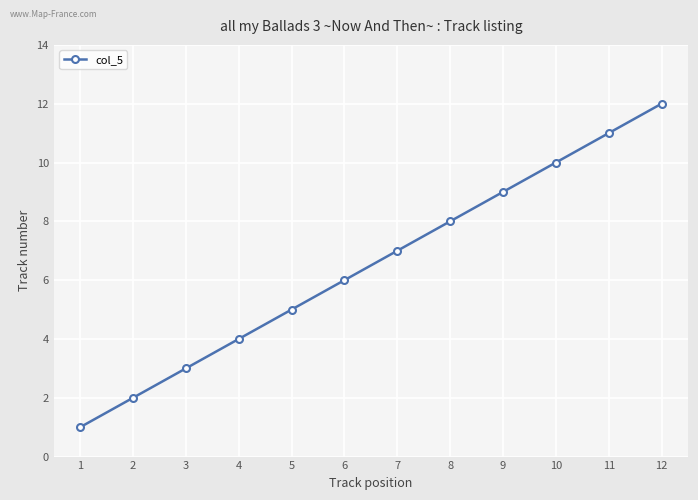

True or false: the data shows 4 at 4.

True